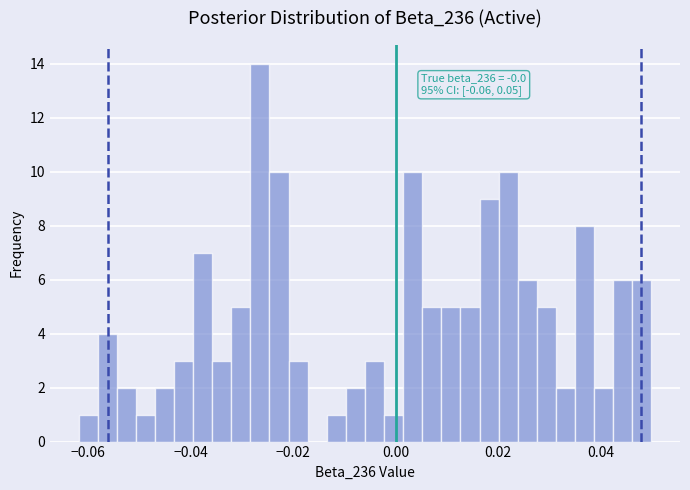

Around what value on the x-axis is the tallest bar? Give the approximate position of its centre, as read against the axis.

-0.026